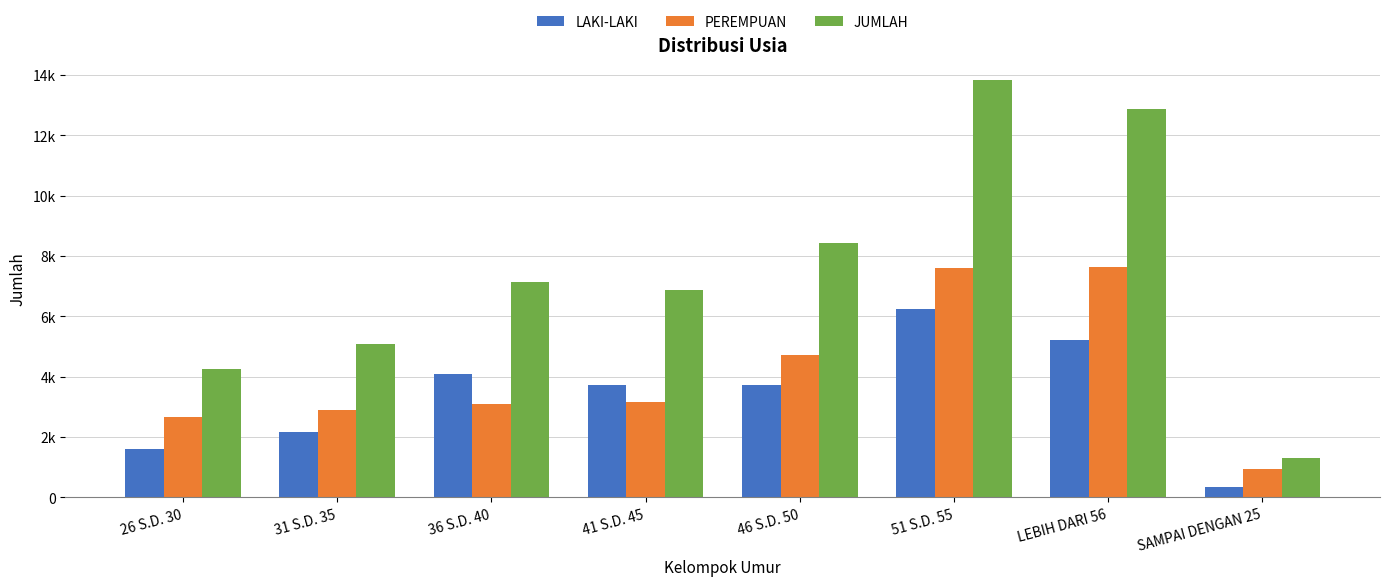

Which has a higher value, 26 S.D. 30 or 51 S.D. 55?

51 S.D. 55